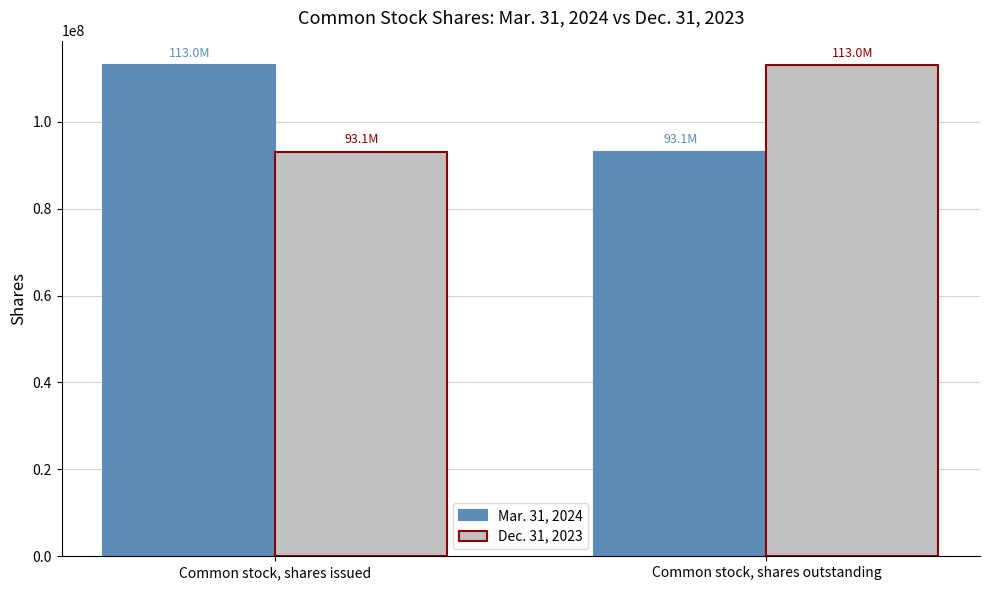

Which category has the highest value in the Dec. 31, 2023 series?

Common stock, shares outstanding